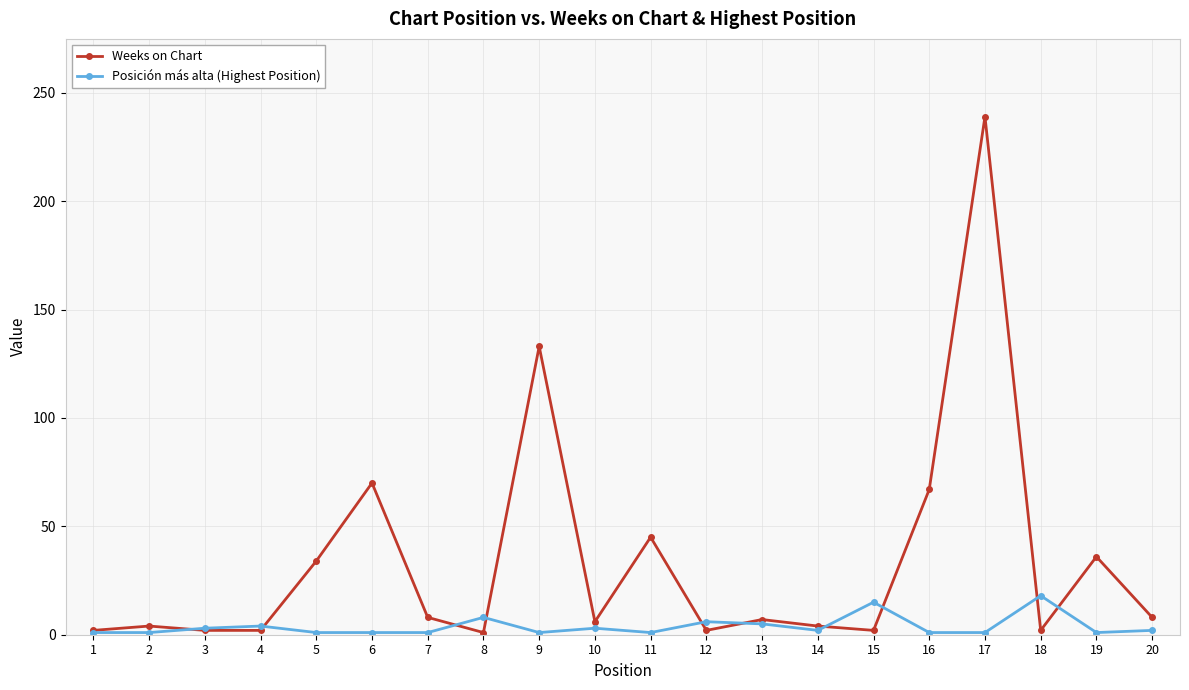

How many lines are shown in the chart?

2